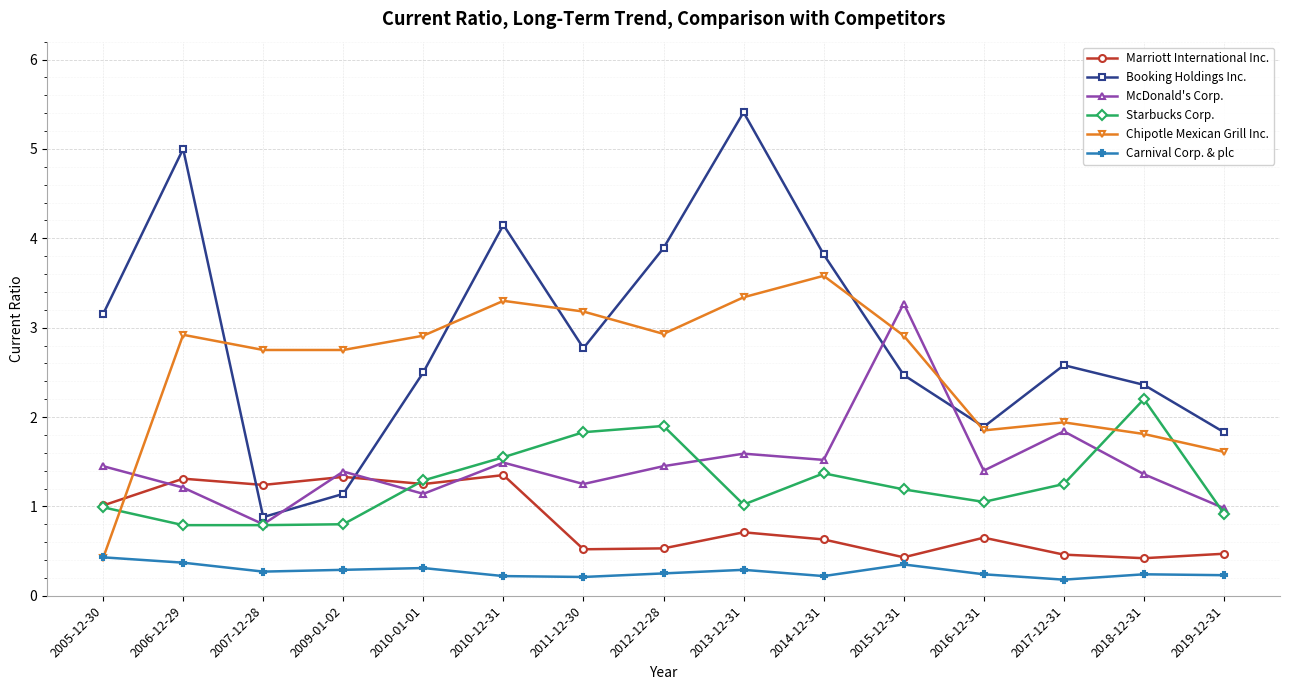

Is it true that Chipotle Mexican Grill Inc. equals 5.1 at 2015-12-31?

False